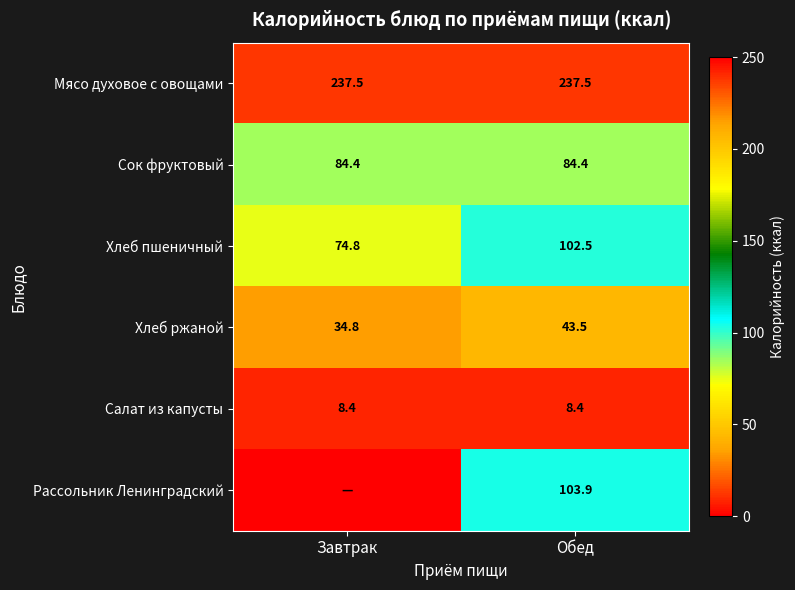

At how many categories does at least one series exceed 20?

2